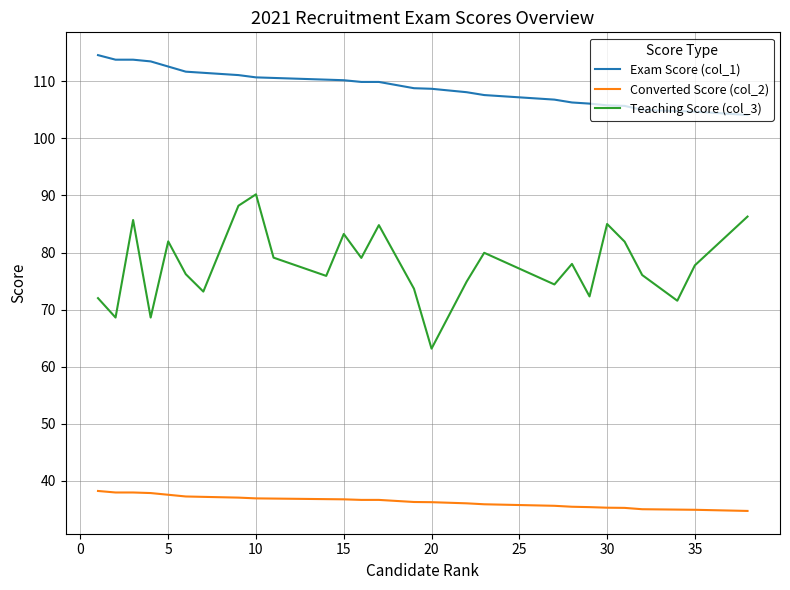

Which series has the largest total across all categories?

Exam Score (col_1)